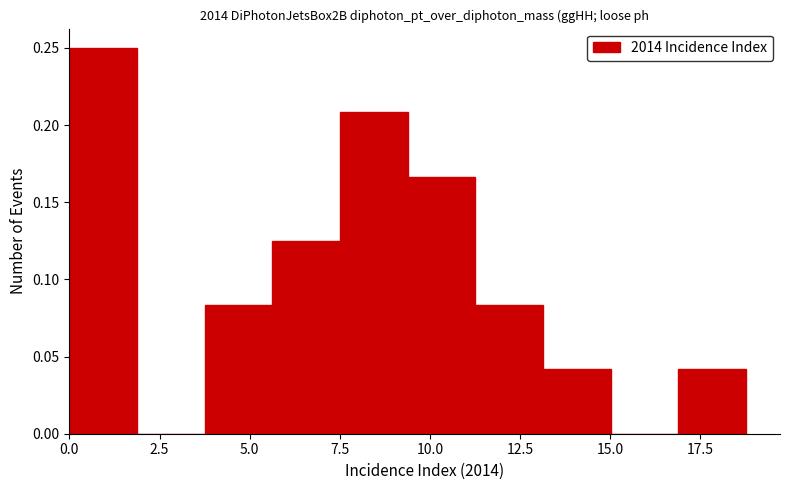

Read against the x-axis, roughly where is the centre of the tallest bar?

1.0